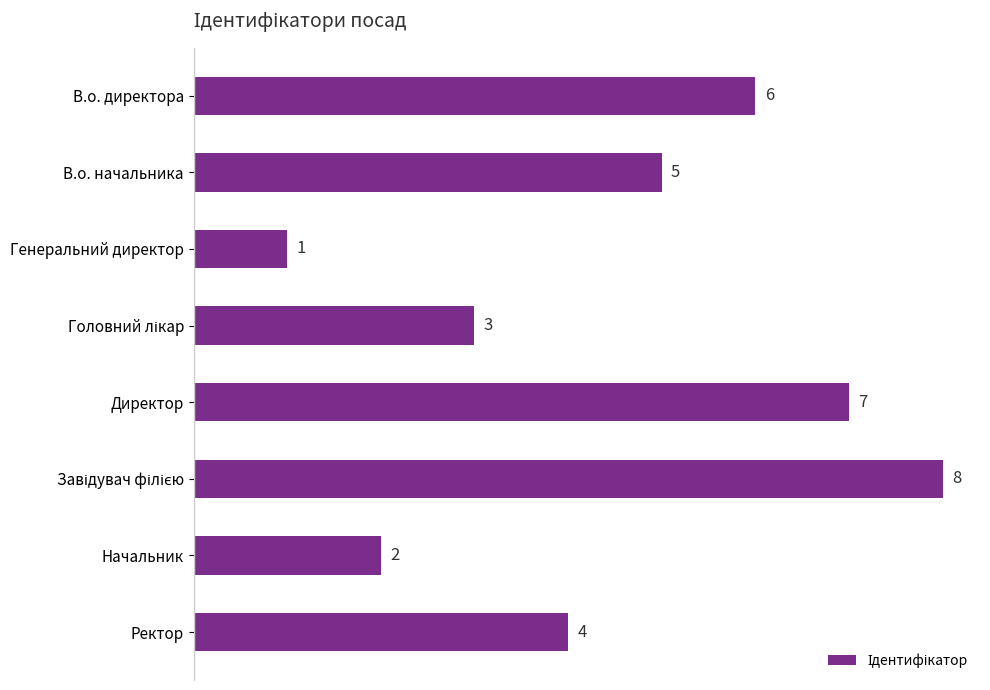

Approximately how many times larger is the value at Директор compared to Генеральний директор?

7.0